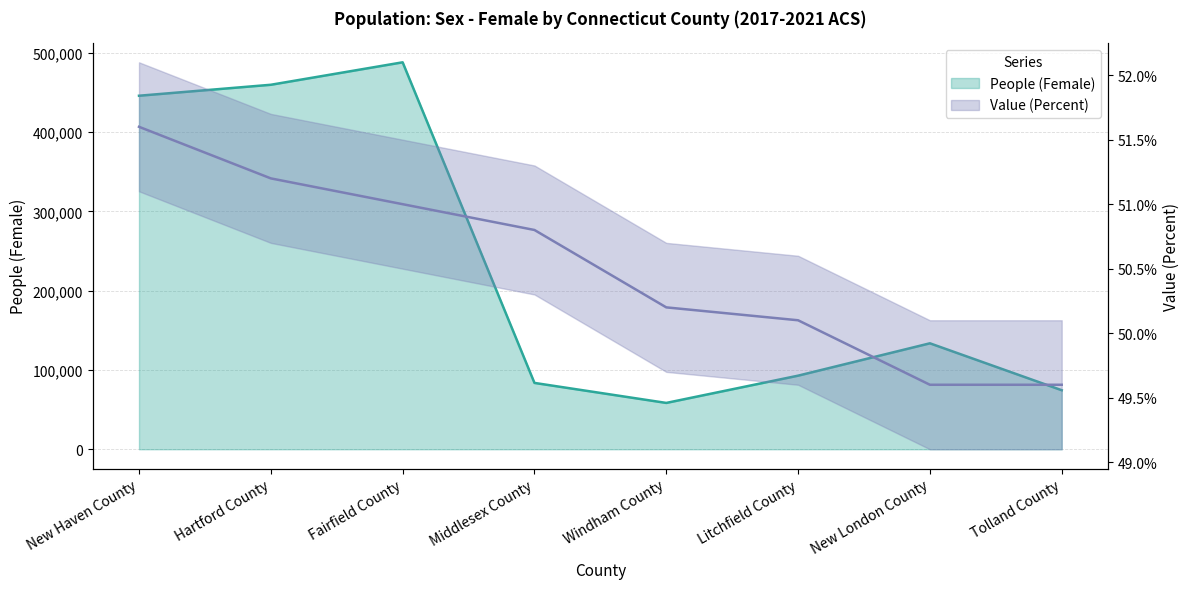

What is the maximum value for Value (Percent)?

51.6